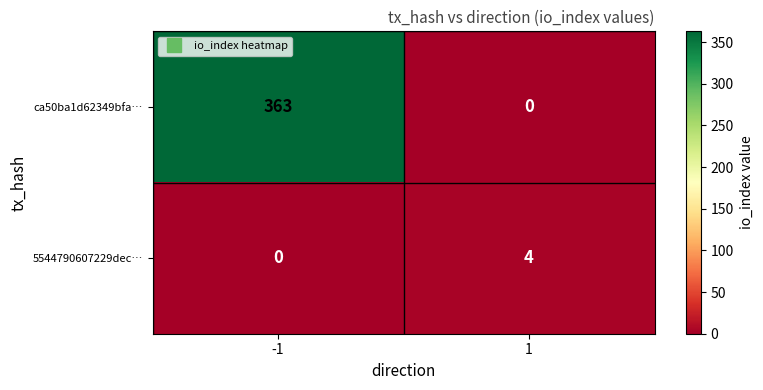

What is the difference between the highest and lowest values at 1?

4